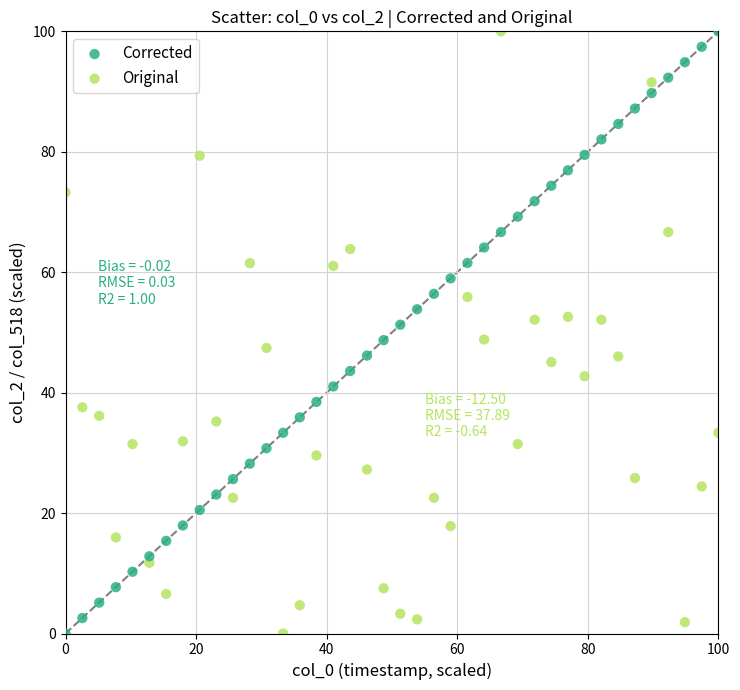

Across all data points, what is the range of Y values (max minus min)?

100.0